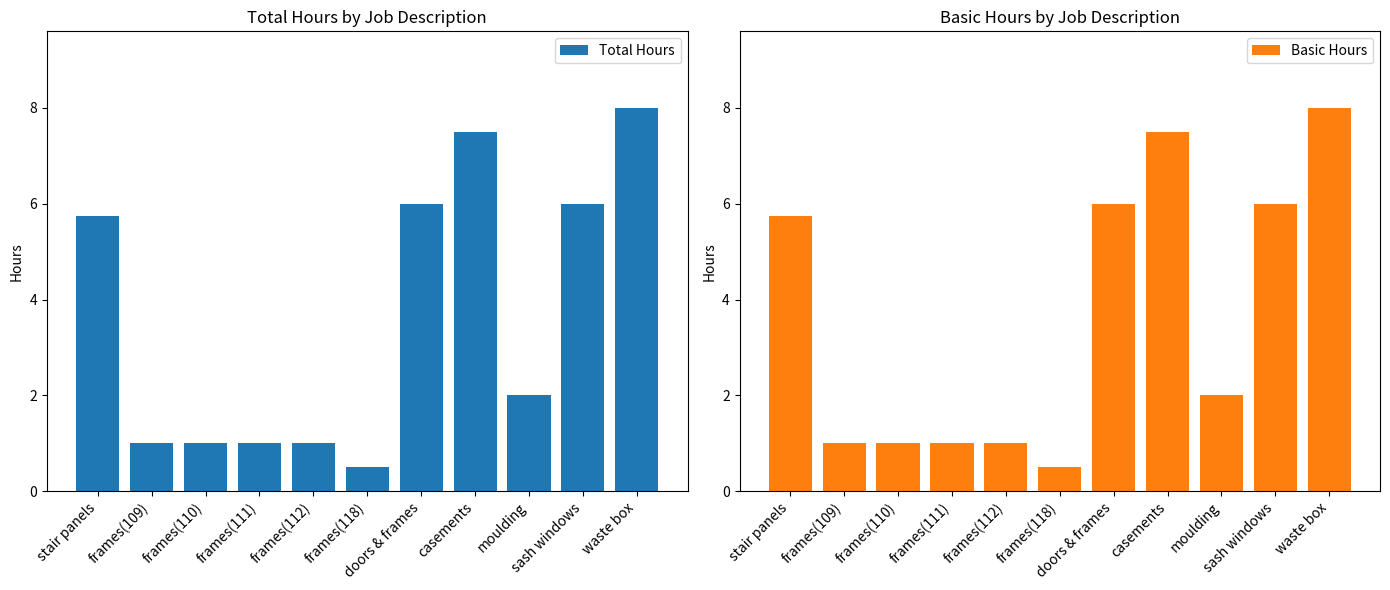

Rank the series at doors & frames from highest to lowest value.

Total Hours, Basic Hours